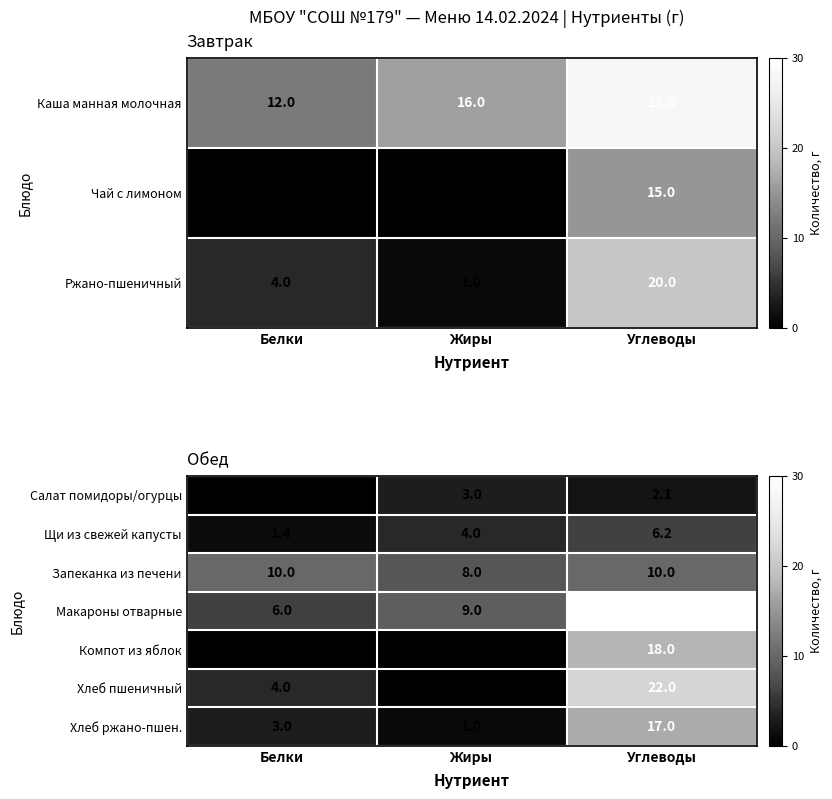

At which label does Макароны отварные reach its minimum?

Белки